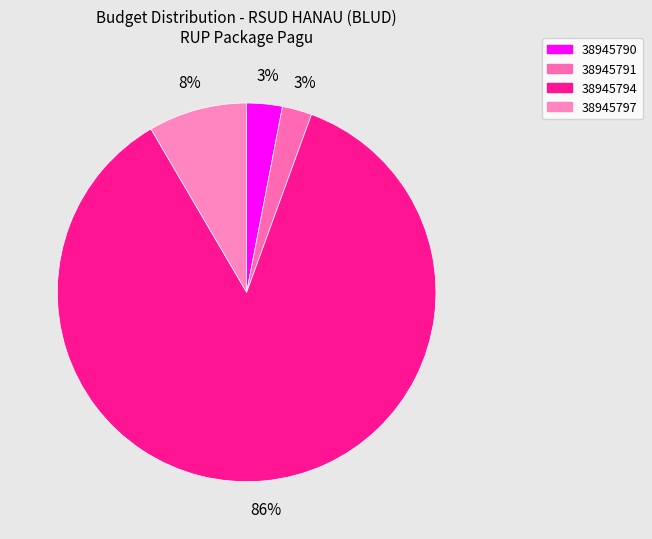

What is the total percentage of 38945794 and 38945797?

94.4%